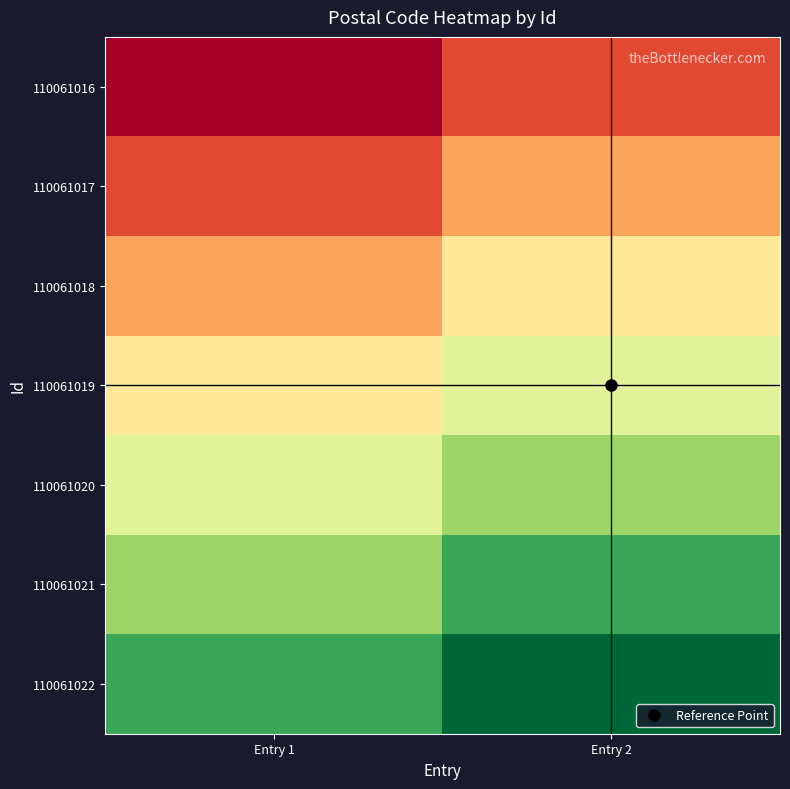

Between Entry 1 and Entry 2, which series saw the biggest shift?

110061020